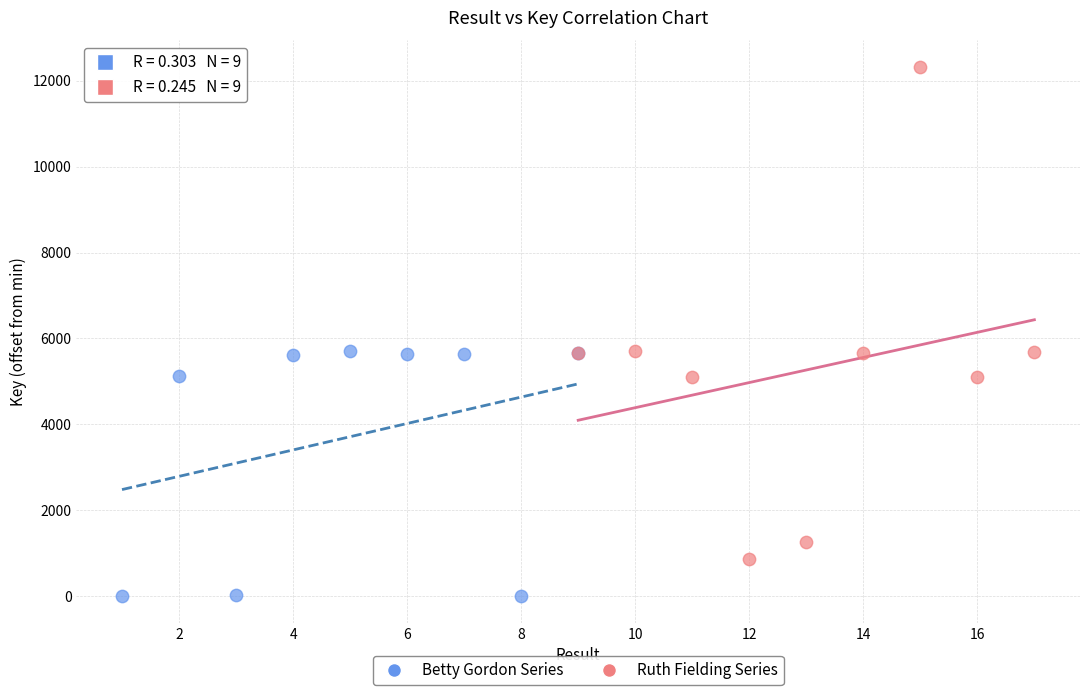

Which series contains the highest Y value?

Ruth Fielding Series